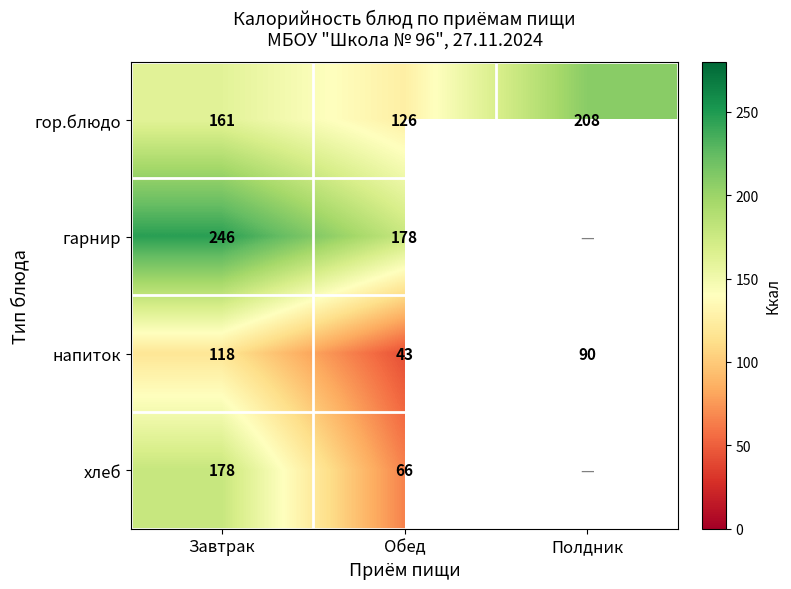

Is it true that гарнир equals 37.2 at Обед?

False